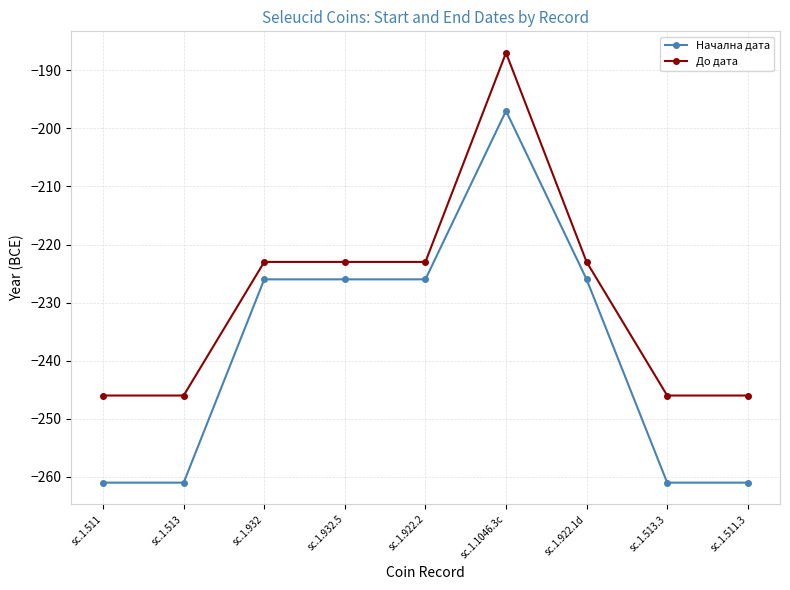

Is the value of Начална дата at sc.1.511 greater than the value of До дата at sc.1.1046.3c?

No